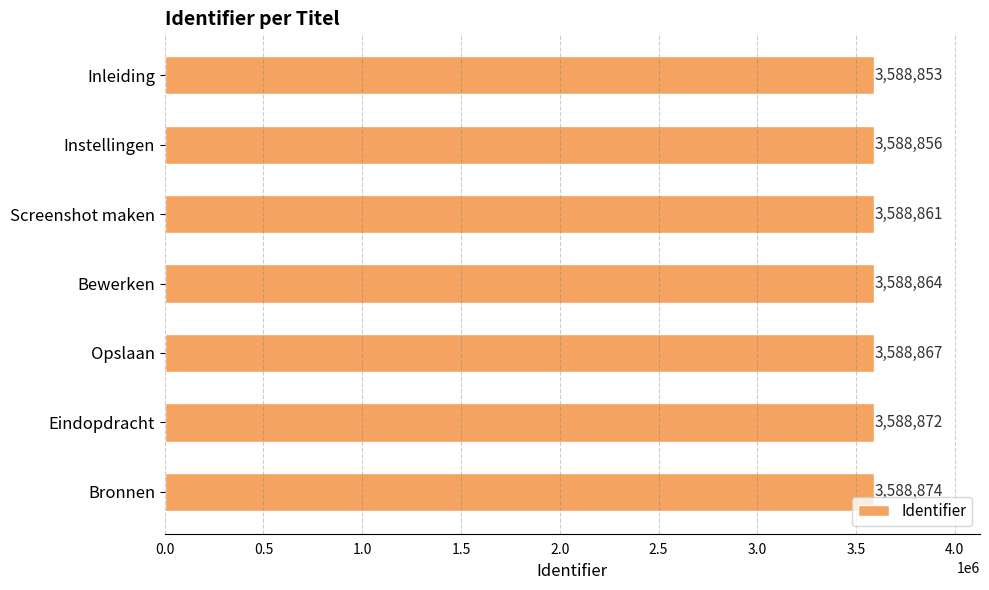

Reading top to bottom, transcribe all the data shown in this chart.

3588853	3588856	3588861	3588864	3588867	3588872	3588874